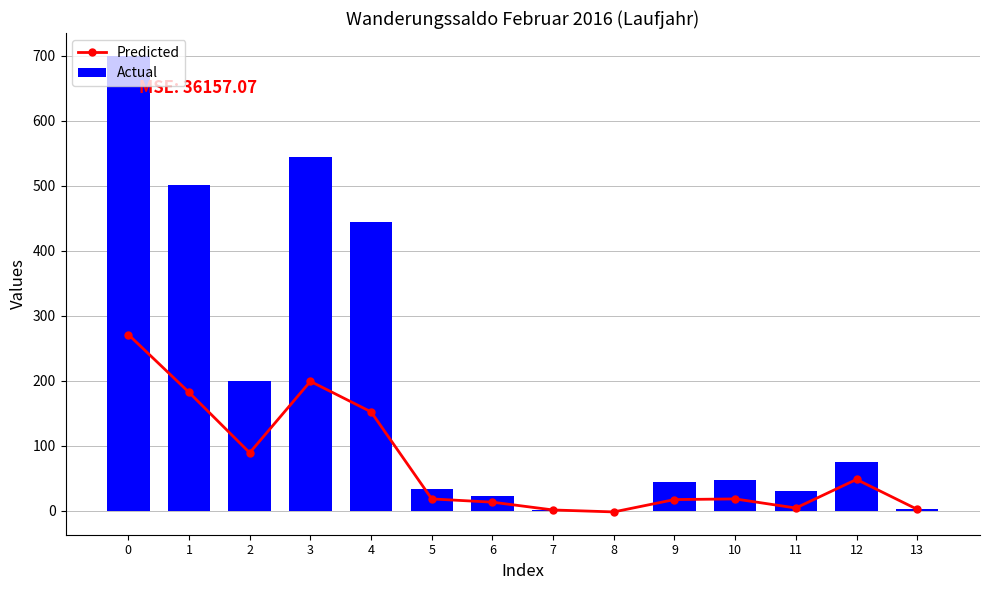

Is the value of Predicted at 8 greater than the value of Actual at 7?

No